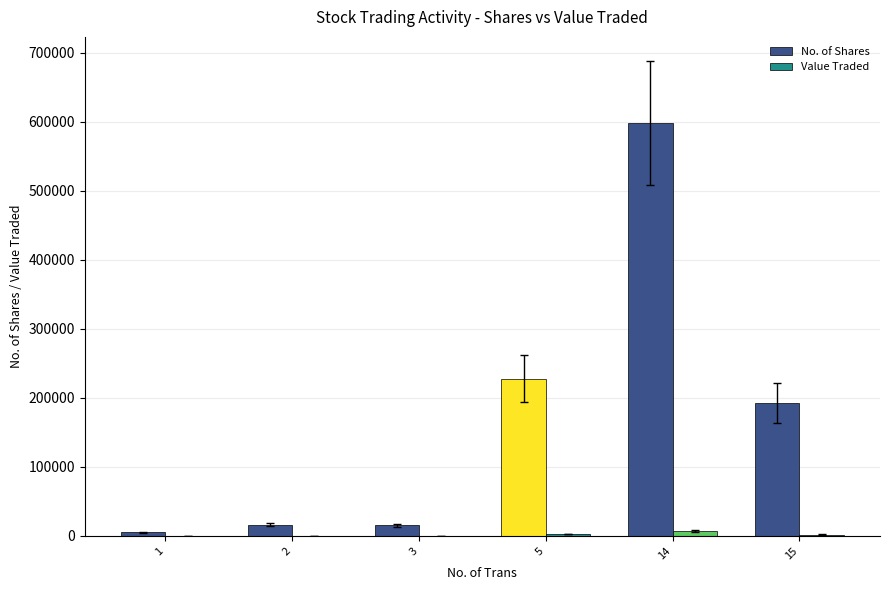

Which series has the widest spread of values?

No. of Shares